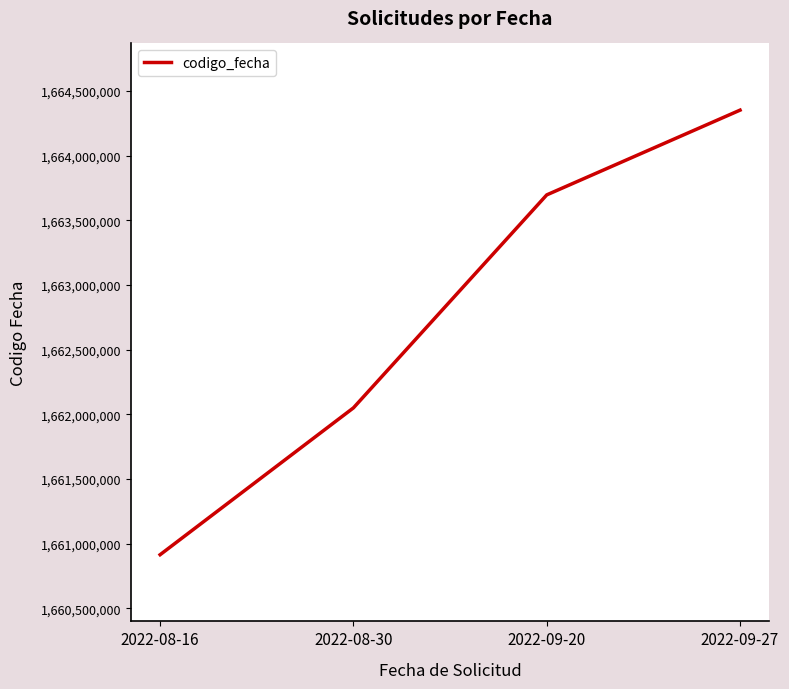

Approximately how many times larger is the value at 2022-08-30 compared to 2022-09-20?

1.0